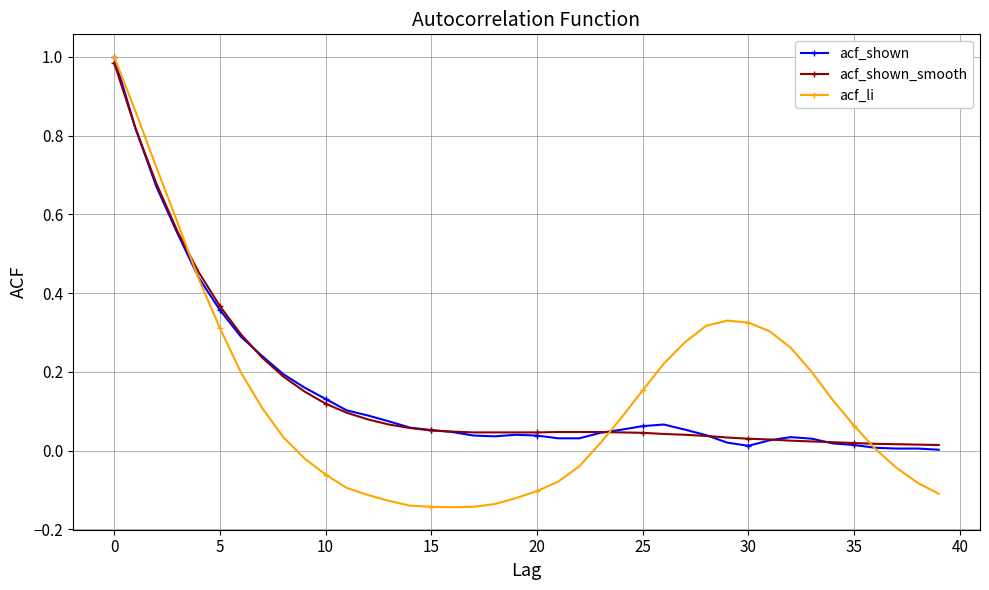

True or false: acf_shown and acf_shown_smooth cross at least once.

True